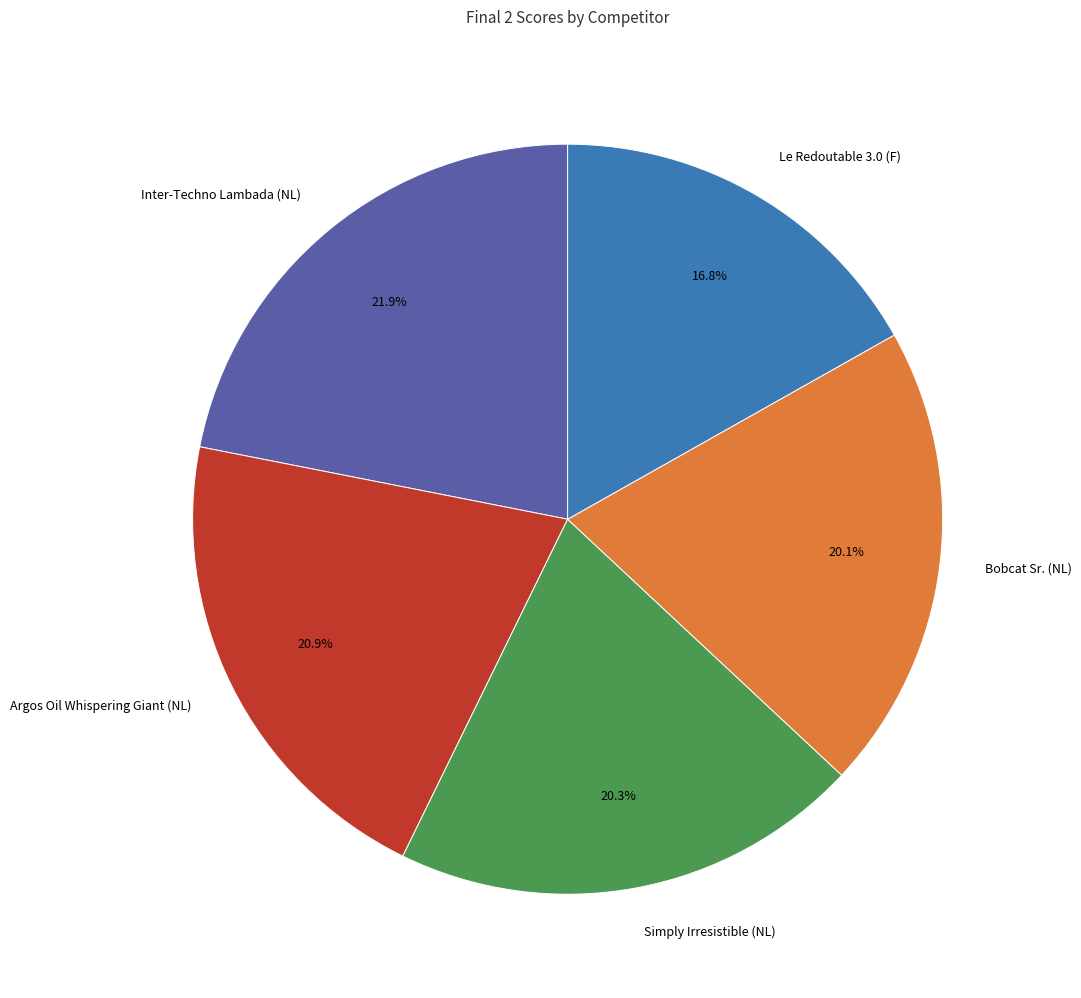

To the nearest percent, what percentage of the pie is Argos Oil Whispering Giant (NL)?

21%